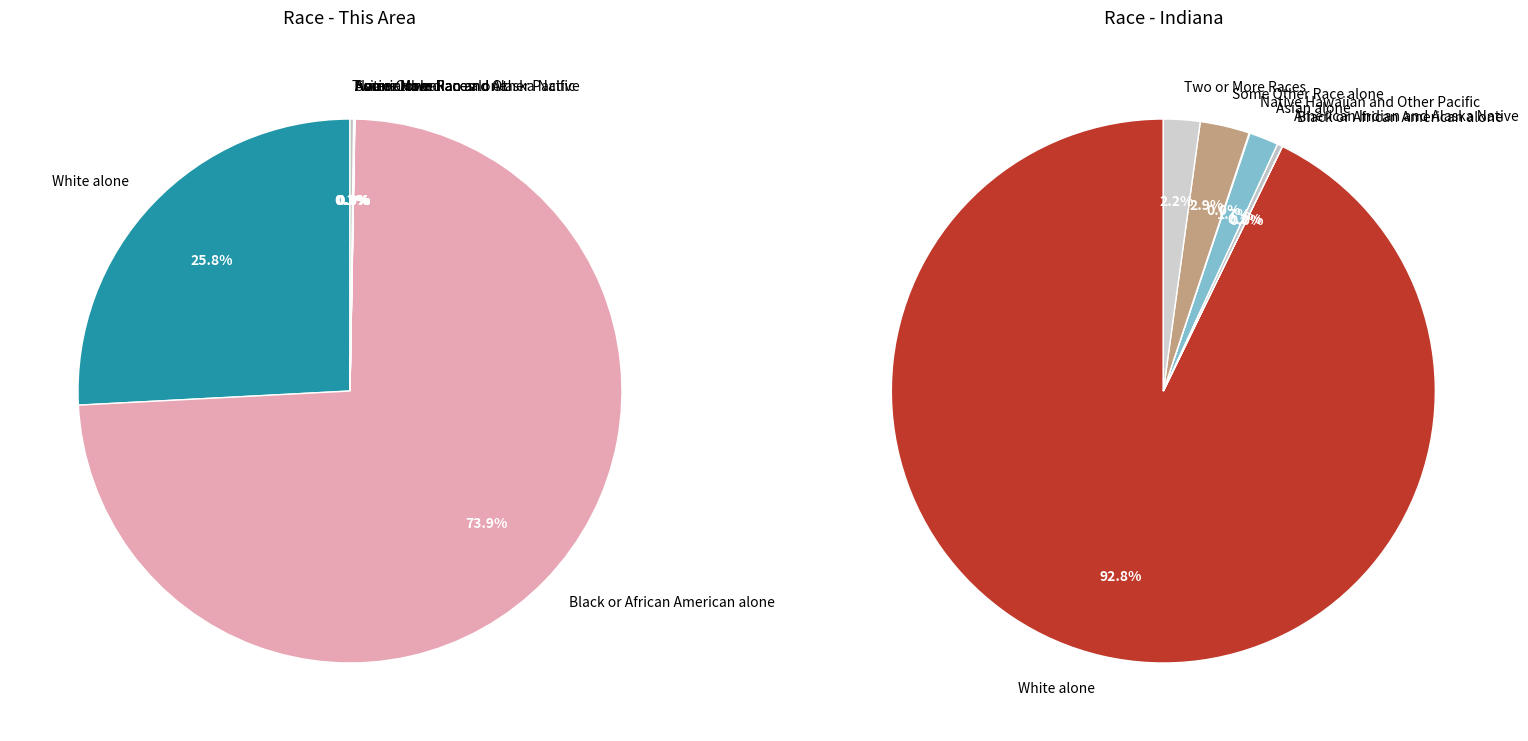

To the nearest percent, what is the difference between the White alone and American Indian and Alaska Native slice percentages?

92%